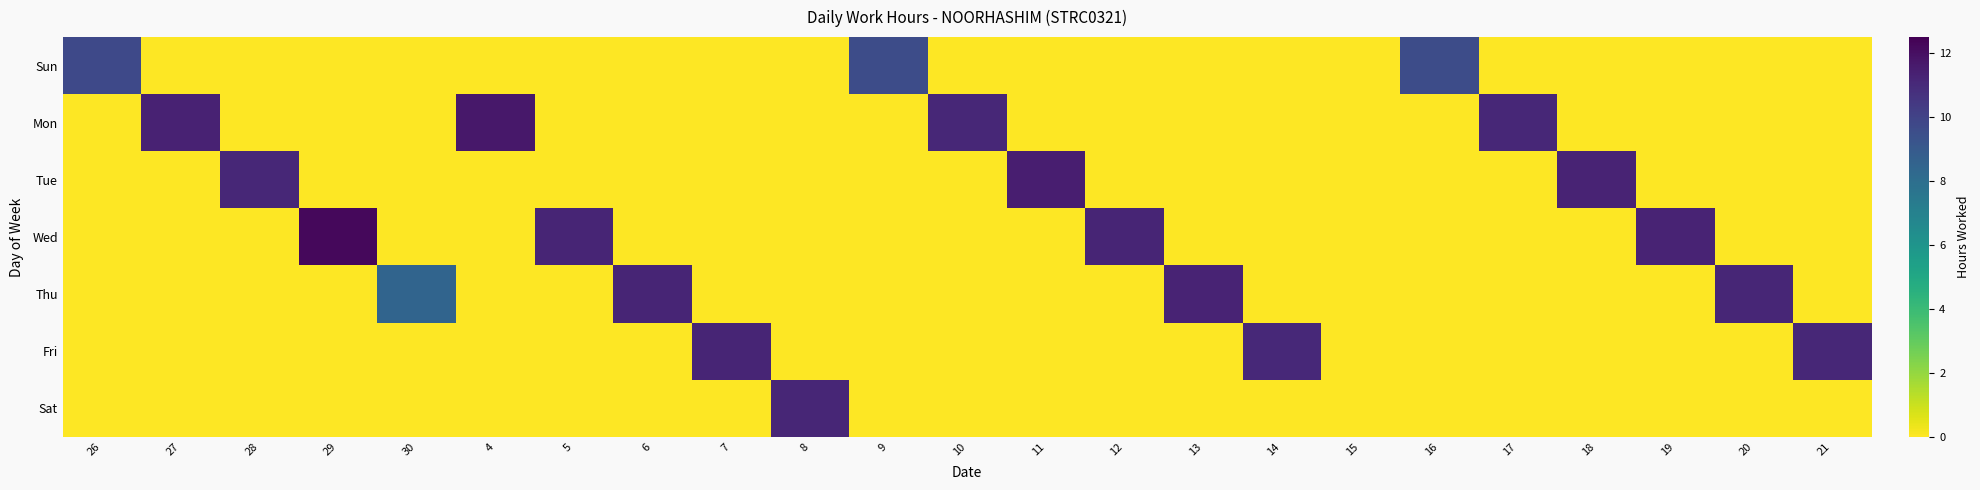

Reading left to right, what are all the values shown in this chart?

Sun: 26=9.7	27=0.0	28=0.0	29=0.0	30=0.0	4=0.0	5=0.0	6=0.0	7=0.0	8=0.0	9=9.6	10=0.0	11=0.0	12=0.0	13=0.0	14=0.0	15=0.0	16=9.6	17=0.0	18=0.0	19=0.0	20=0.0	21=0.0
Mon: 26=0.0	27=11.3	28=0.0	29=0.0	30=0.0	4=11.7	5=0.0	6=0.0	7=0.0	8=0.0	9=0.0	10=11.1	11=0.0	12=0.0	13=0.0	14=0.0	15=0.0	16=0.0	17=11.1	18=0.0	19=0.0	20=0.0	21=0.0
Tue: 26=0.0	27=0.0	28=11.1	29=0.0	30=0.0	4=0.0	5=0.0	6=0.0	7=0.0	8=0.0	9=0.0	10=0.0	11=11.5	12=0.0	13=0.0	14=0.0	15=0.0	16=0.0	17=0.0	18=11.3	19=0.0	20=0.0	21=0.0
Wed: 26=0.0	27=0.0	28=0.0	29=12.2	30=0.0	4=0.0	5=11.2	6=0.0	7=0.0	8=0.0	9=0.0	10=0.0	11=0.0	12=11.2	13=0.0	14=0.0	15=0.0	16=0.0	17=0.0	18=0.0	19=11.3	20=0.0	21=0.0
Thu: 26=0.0	27=0.0	28=0.0	29=0.0	30=8.5	4=0.0	5=0.0	6=11.2	7=0.0	8=0.0	9=0.0	10=0.0	11=0.0	12=0.0	13=11.2	14=0.0	15=0.0	16=0.0	17=0.0	18=0.0	19=0.0	20=11.2	21=0.0
Fri: 26=0.0	27=0.0	28=0.0	29=0.0	30=0.0	4=0.0	5=0.0	6=0.0	7=11.2	8=0.0	9=0.0	10=0.0	11=0.0	12=0.0	13=0.0	14=11.1	15=0.0	16=0.0	17=0.0	18=0.0	19=0.0	20=0.0	21=11.1
Sat: 26=0.0	27=0.0	28=0.0	29=0.0	30=0.0	4=0.0	5=0.0	6=0.0	7=0.0	8=11.1	9=0.0	10=0.0	11=0.0	12=0.0	13=0.0	14=0.0	15=0.0	16=0.0	17=0.0	18=0.0	19=0.0	20=0.0	21=0.0